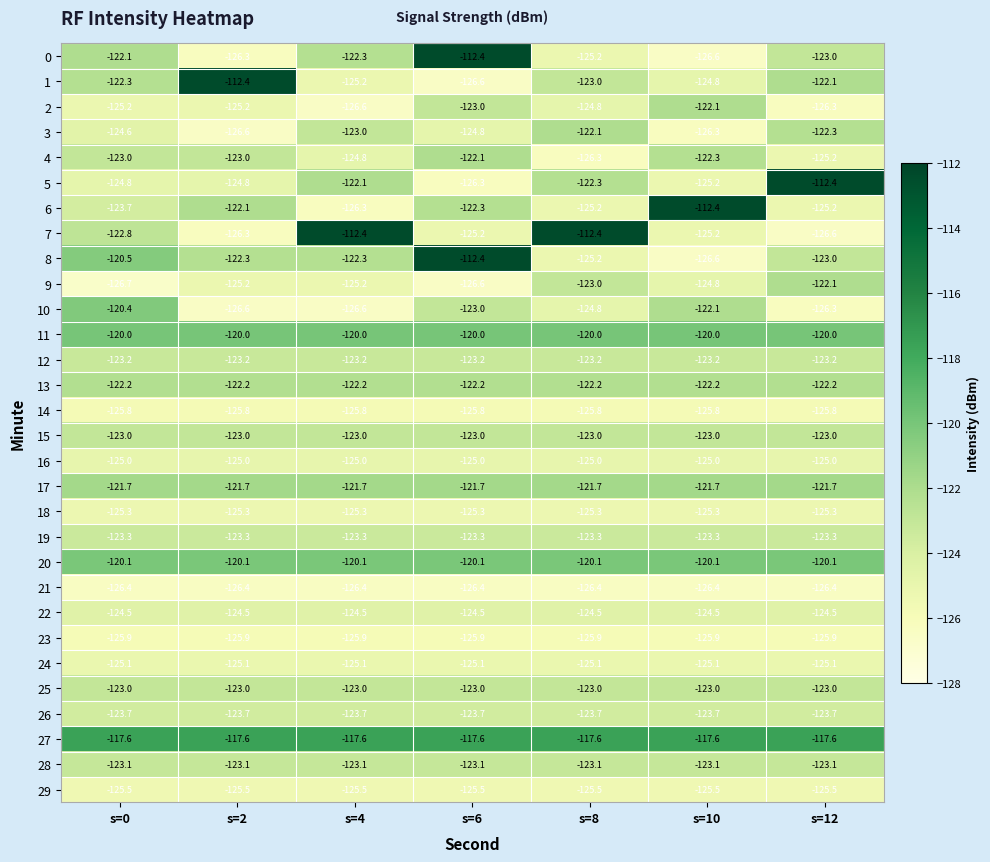

Count the 9 values in the range -126 to -123.

4